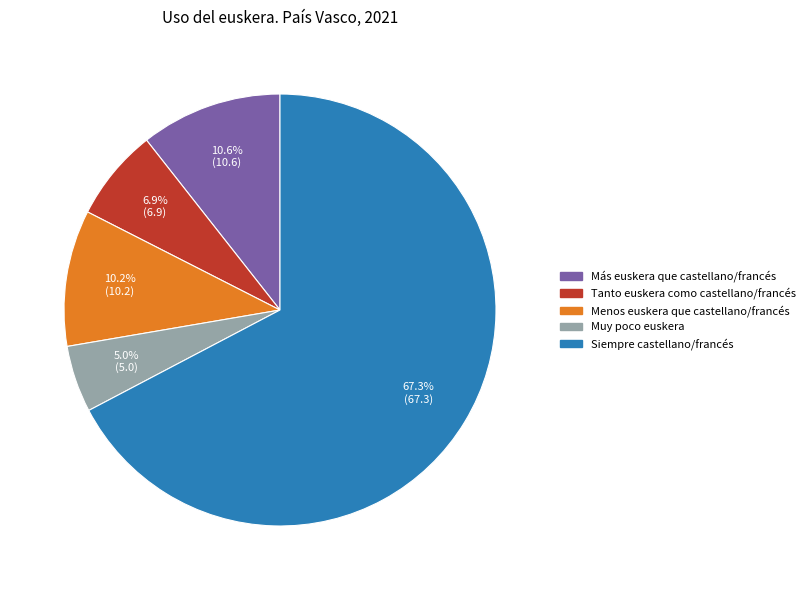

Count the number of slices in the pie.

5